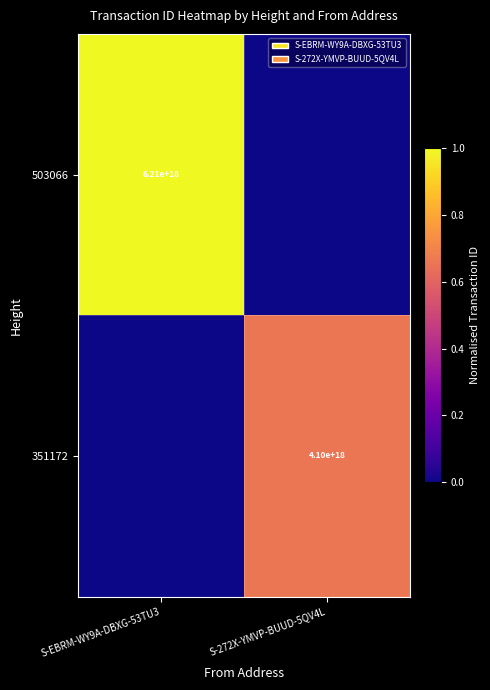

What is the total value across all series at S-272X-YMVP-BUUD-5QV4L?

0.7